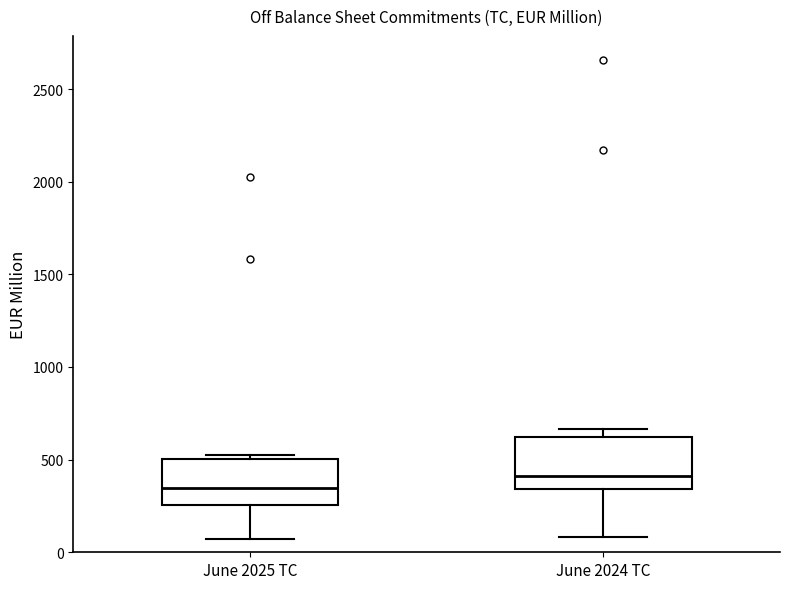

Reading left to right, transcribe this box plot: for each box, give where its median line is, the range the box spans, and where its two whiskers end, as read against the y-axis. The values are not printed on the chart, so give them approximately, as read against the axis.

June 2025 TC: median 350, box 250 to 500, whiskers 50 to 500 (just above the box's upper edge)
June 2024 TC: median 400, box 350 to 600, whiskers 100 to 650